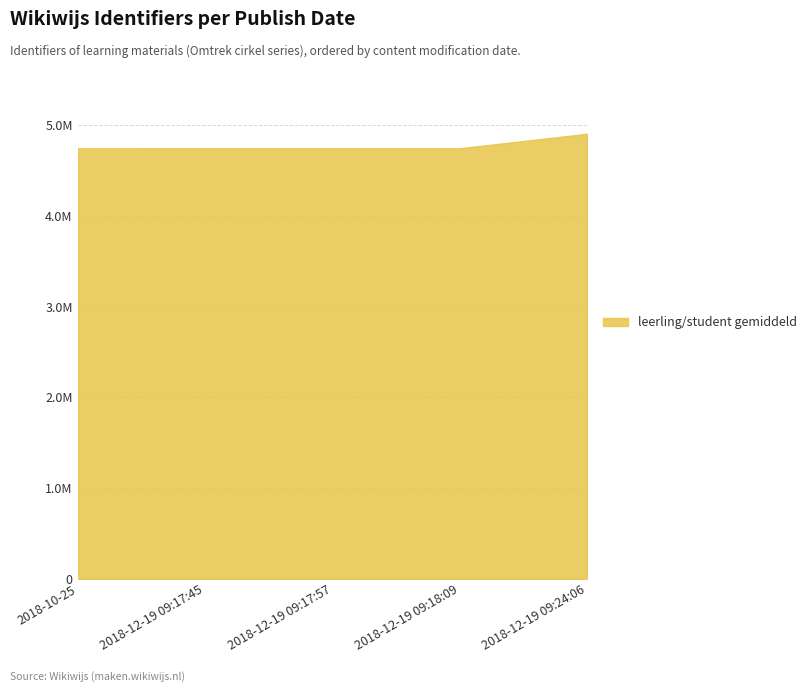

Does the chart have visible grid lines?

Yes